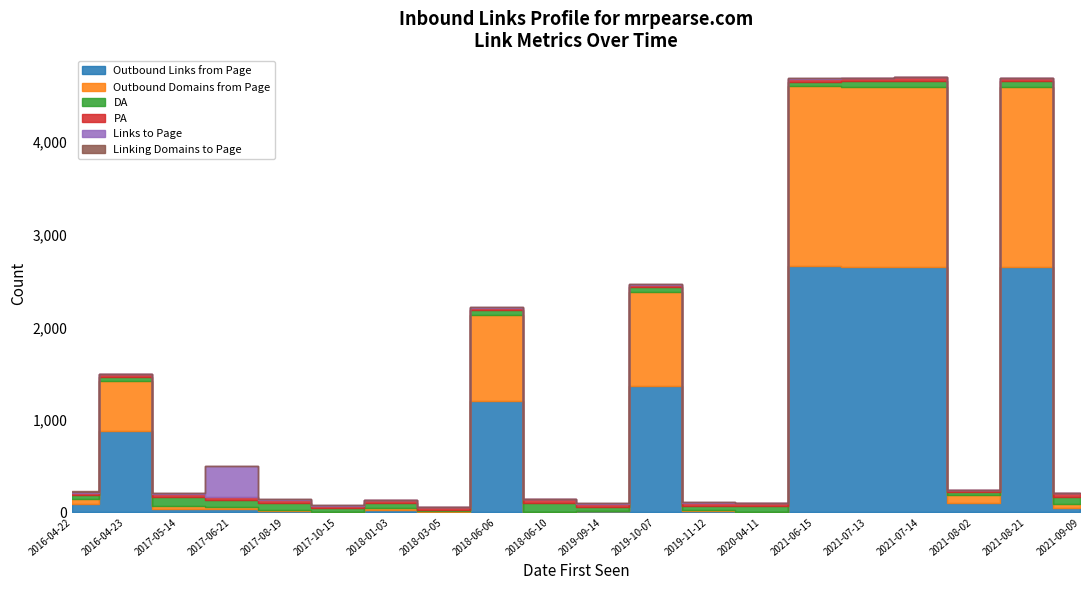

Rank the series at 2019-11-12 from highest to lowest value.

DA, PA, Outbound Links from Page, Outbound Domains from Page, Links to Page, Linking Domains to Page